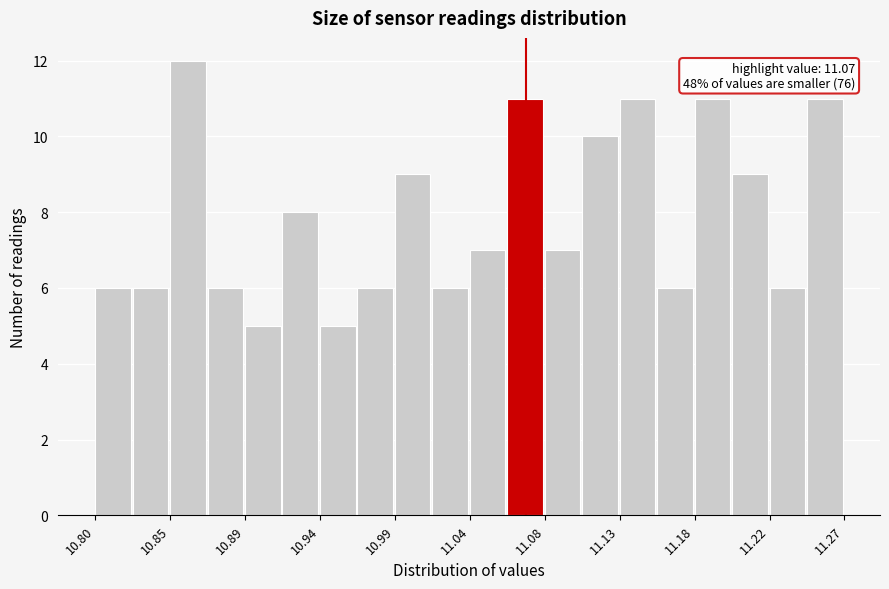

Which range on the x-axis has the tallest bar?

10.845 to 10.870